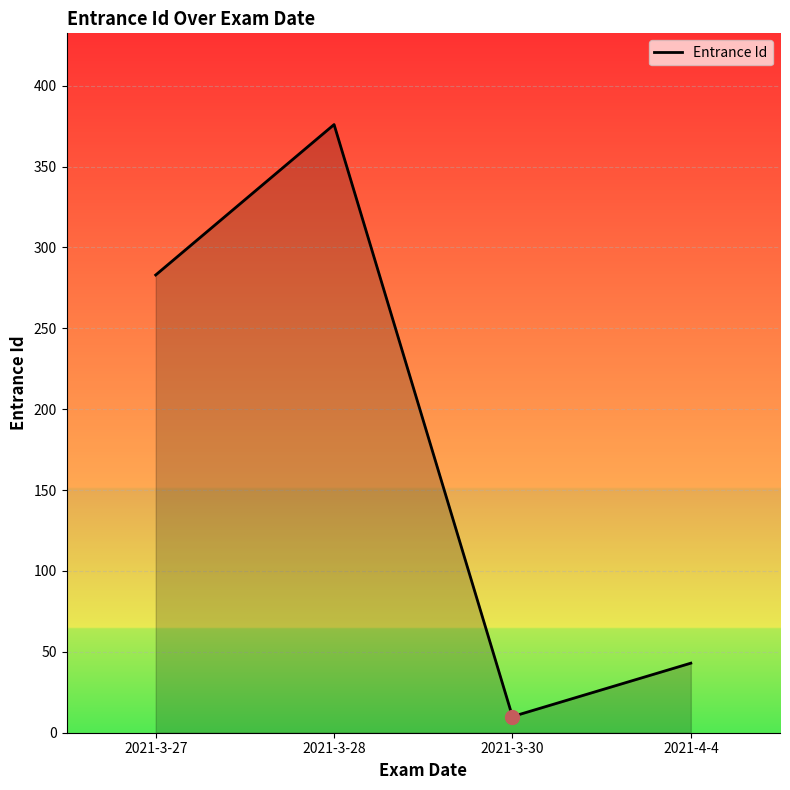

At which label is the value closest to 193?

2021-3-27